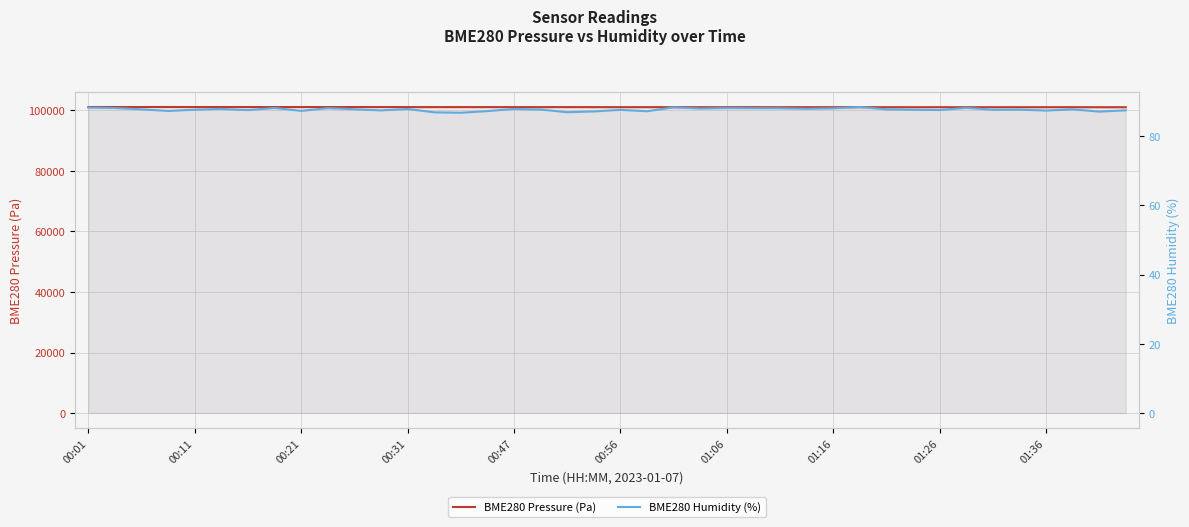

How many data points in BME280 Pressure (Pa) are above 101106?

20